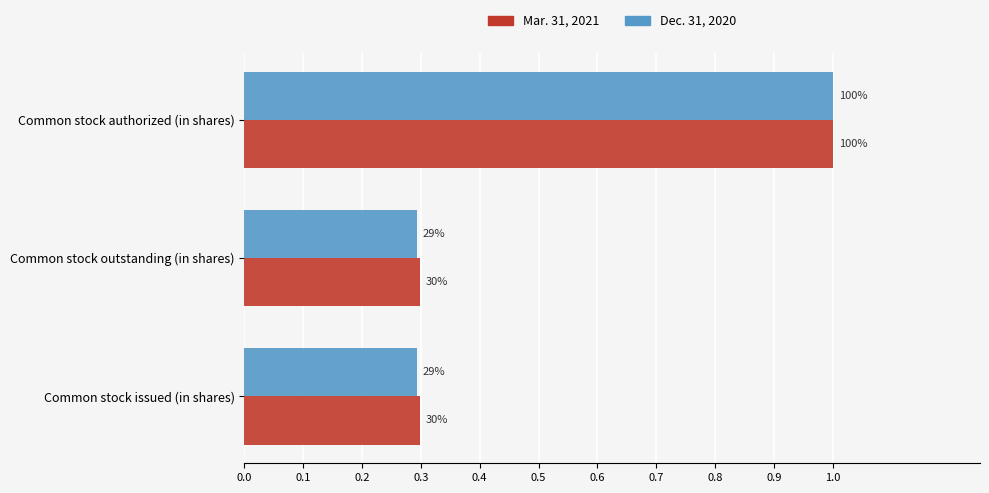

What is the value of the Dec. 31, 2020 bar at the 2nd from the left?

0.3